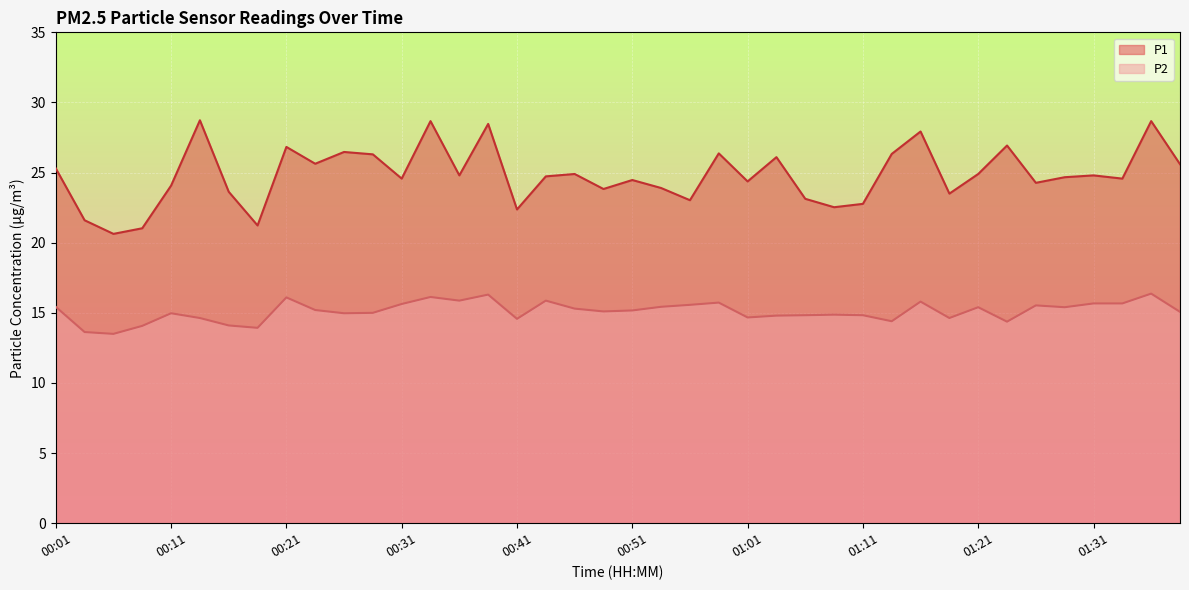

What is the label of the 5th point from the right?

01:29